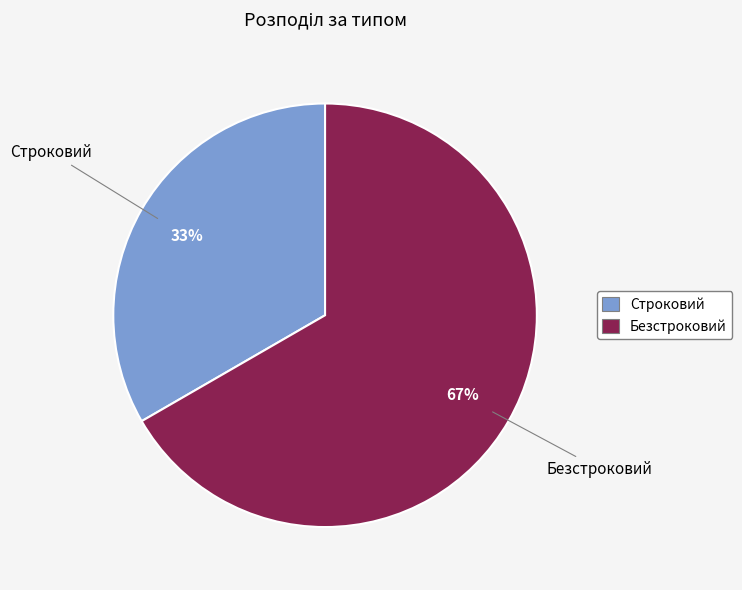

True or false: Безстроковий accounts for 56% of the total.

False